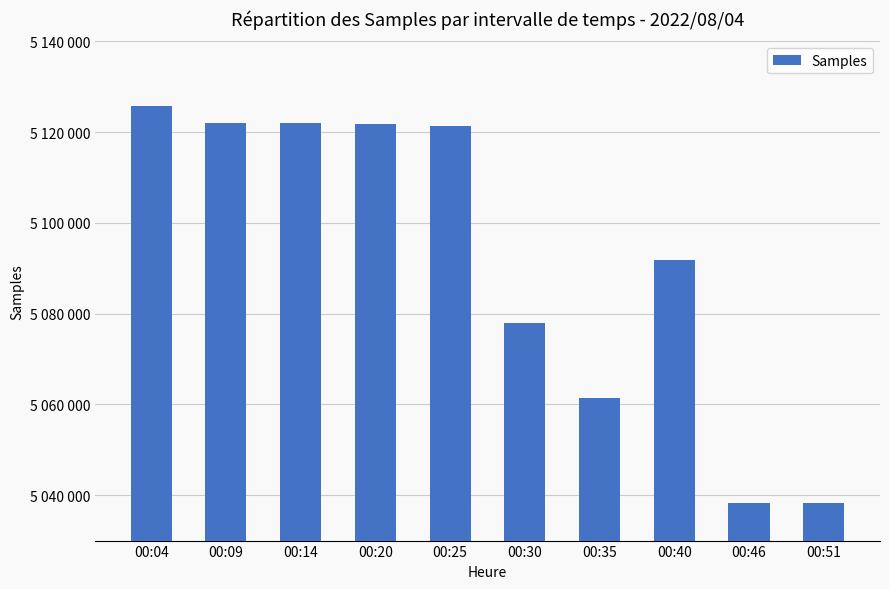

The value at 00:51 is 7165493. True or false?

False